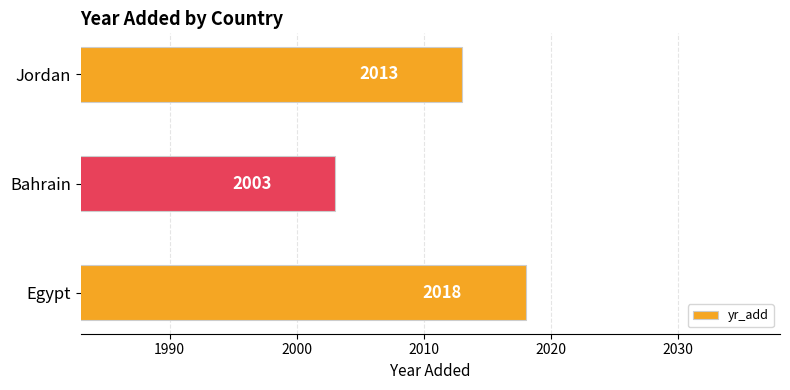

What is the greatest value displayed?

2018